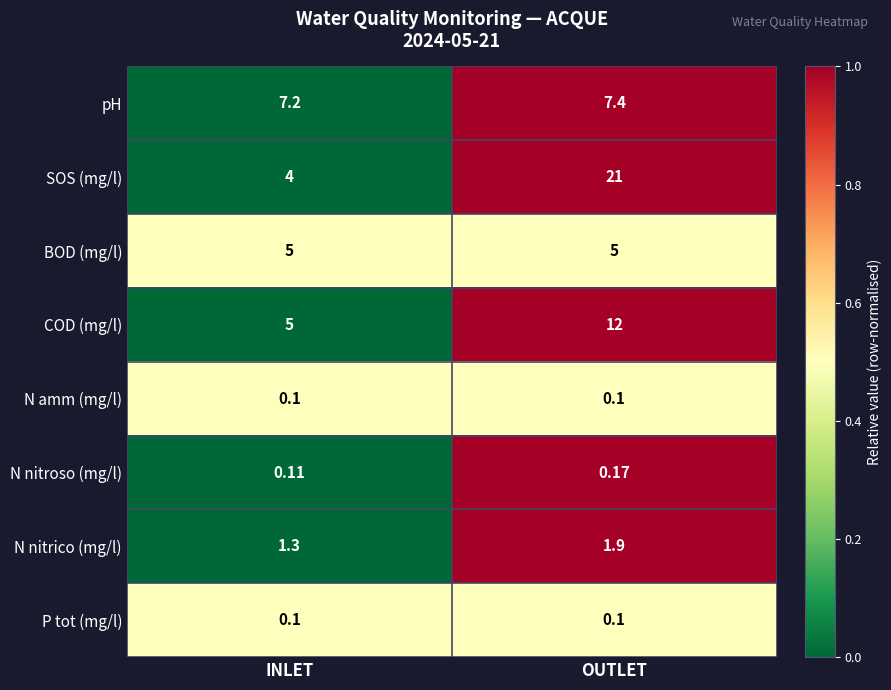

At which category is the sum across all series the highest?

OUTLET